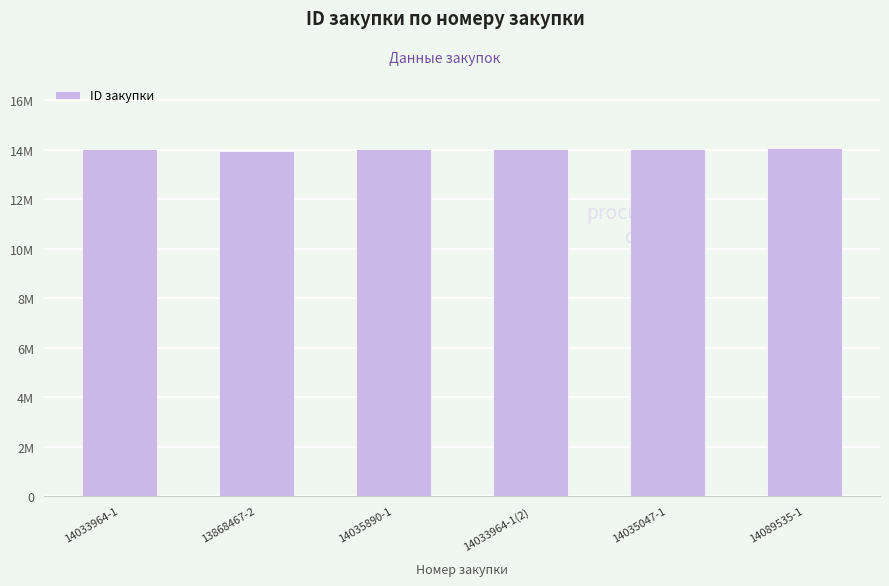

Are the bars horizontal?

No